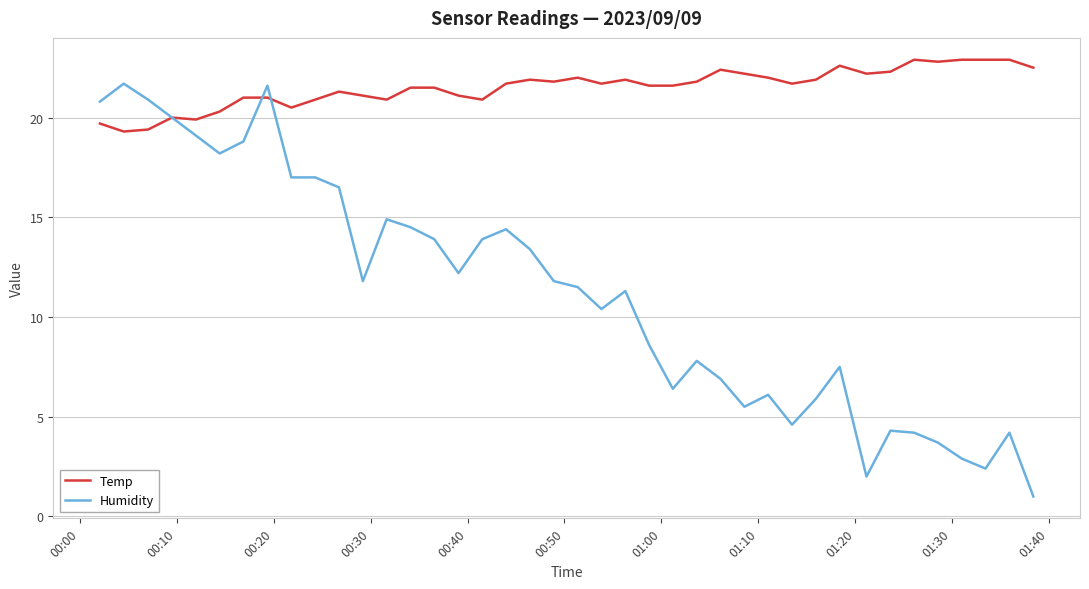

Rank the series by their average value, from lowest to highest.

Humidity, Temp